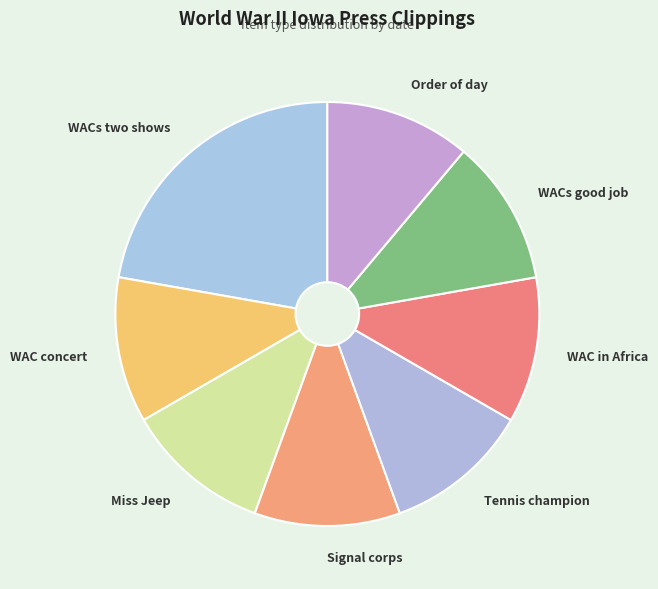

The Miss Jeep slice represents 25% of the pie. True or false?

False